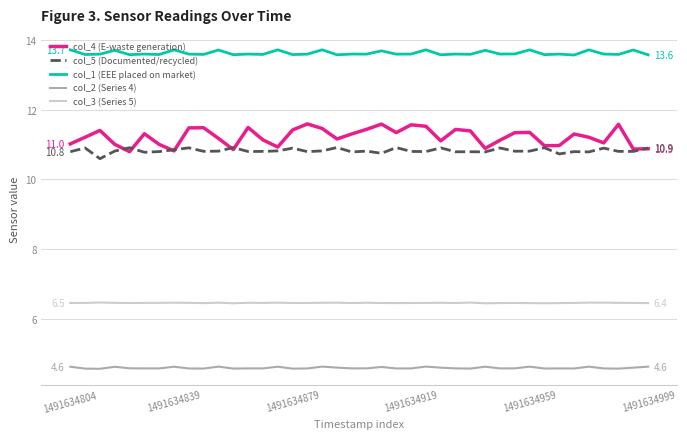

At how many categories does at least one series exceed 10?

40